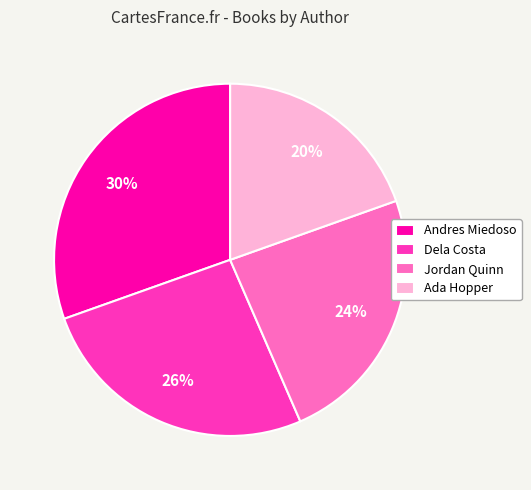

How many segments does this pie chart have?

4